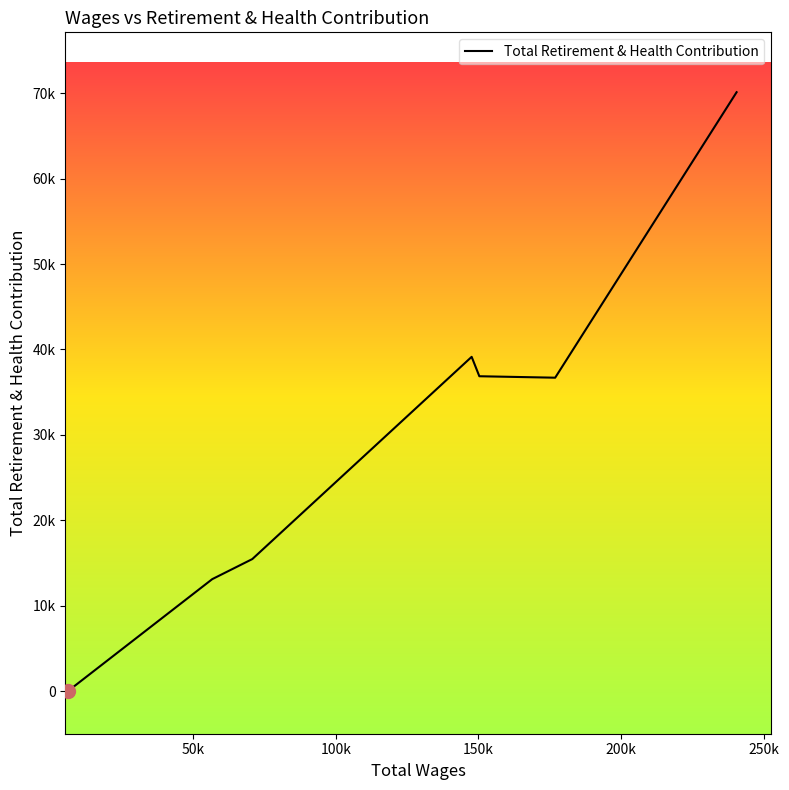

Count the number of values greater than 36692.

3